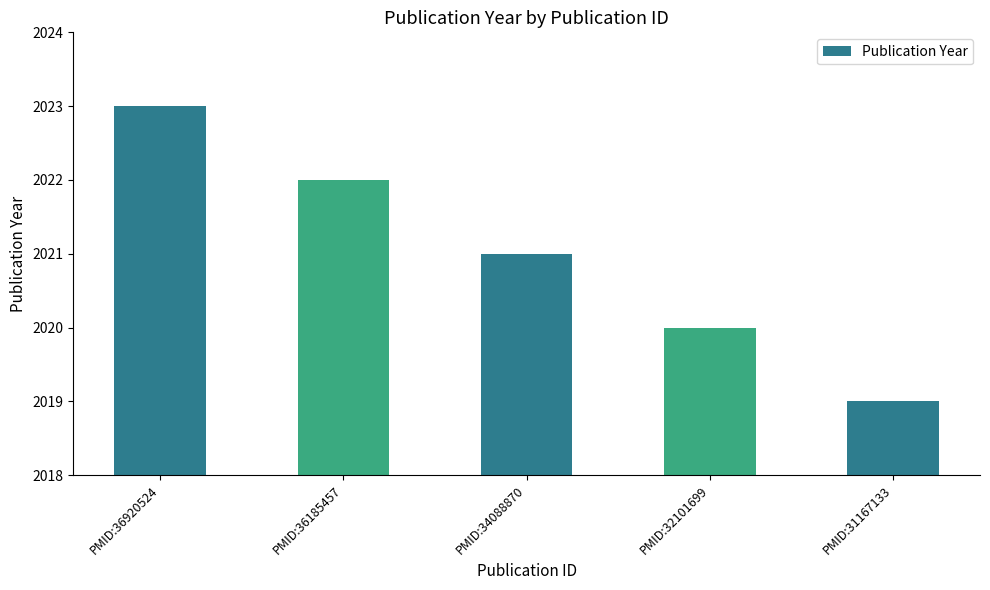

The value at PMID:32101699 is 2671. True or false?

False